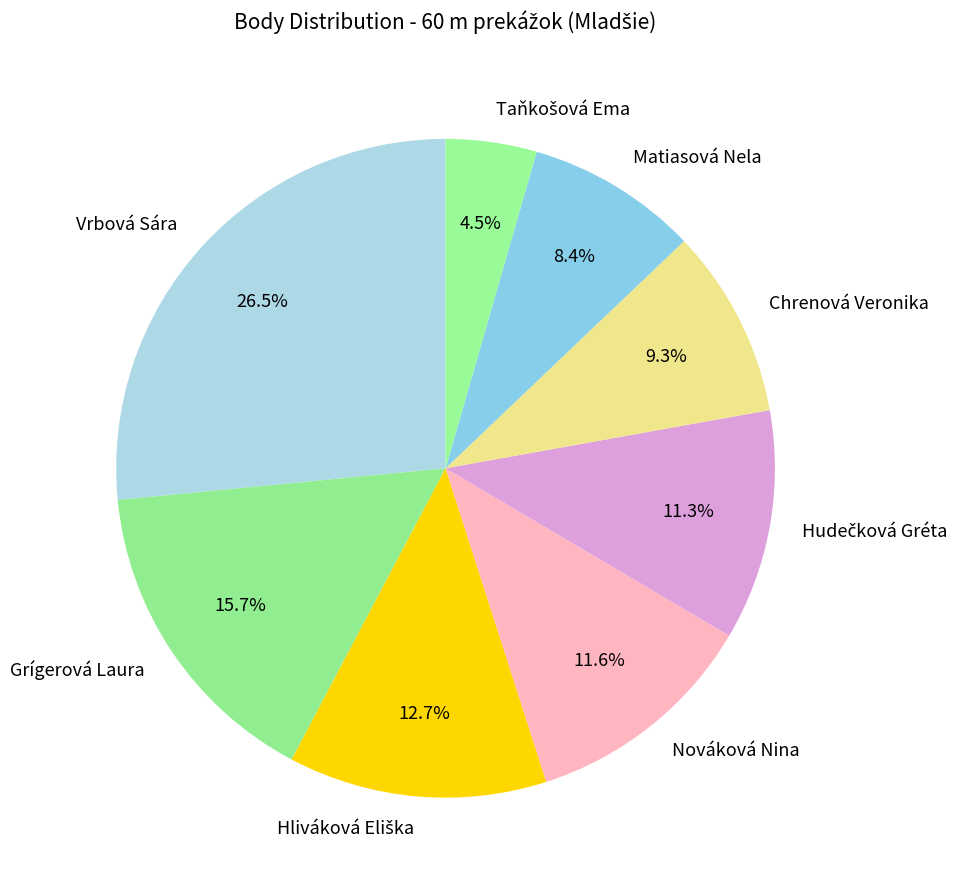

Between Nováková Nina and Matiasová Nela, which is larger?

Nováková Nina